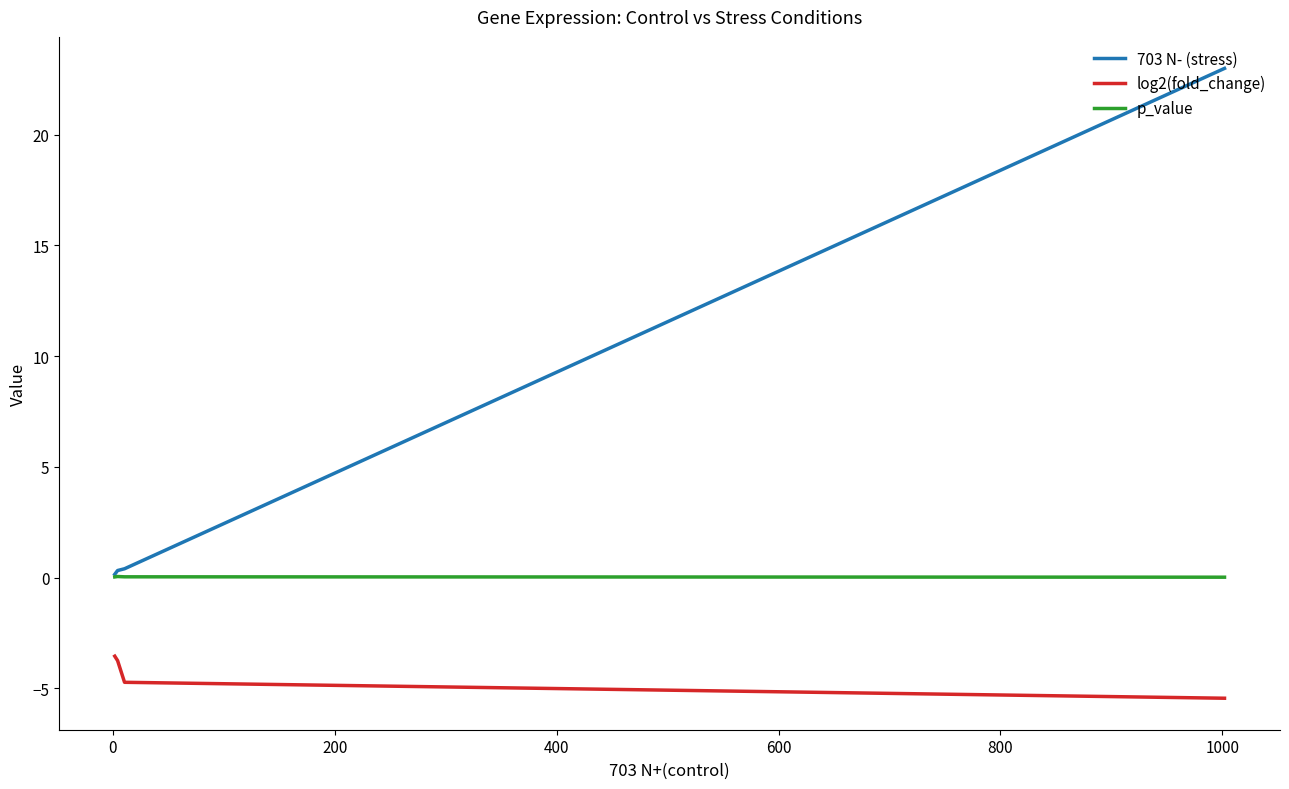

What is the average value of the 703 N- (stress) series?

6.0